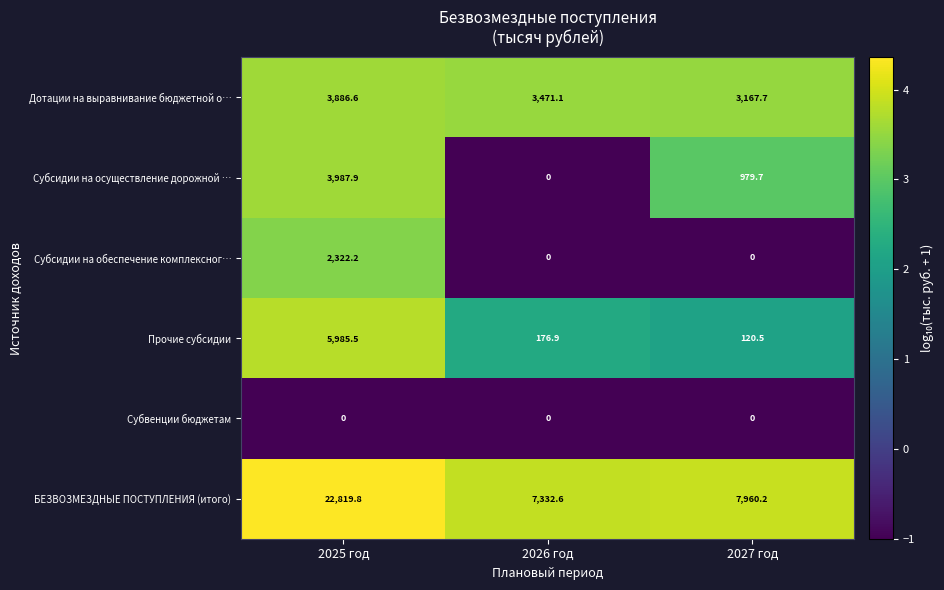

What is the greatest value displayed?

22819.8